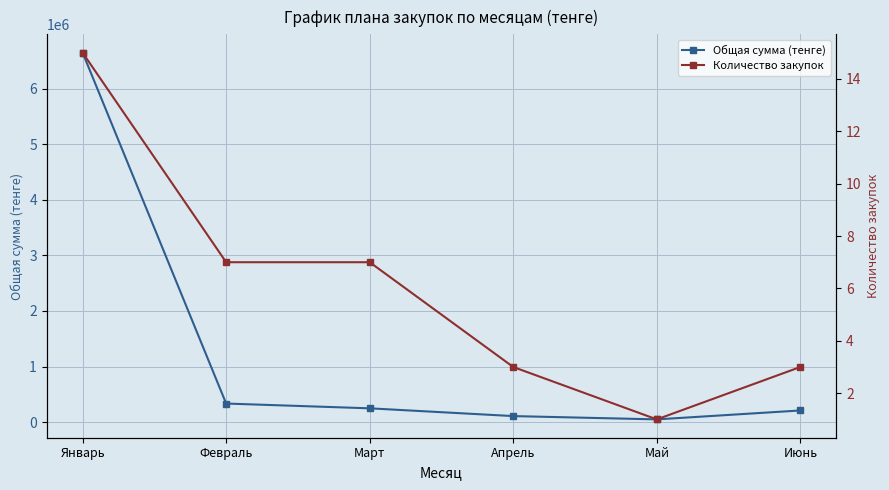

Reading left to right, transcribe all the data shown in this chart.

Общая сумма (тенге): 6647340	335000	249000	109500	50000	210440
Количество закупок: 15	7	7	3	1	3